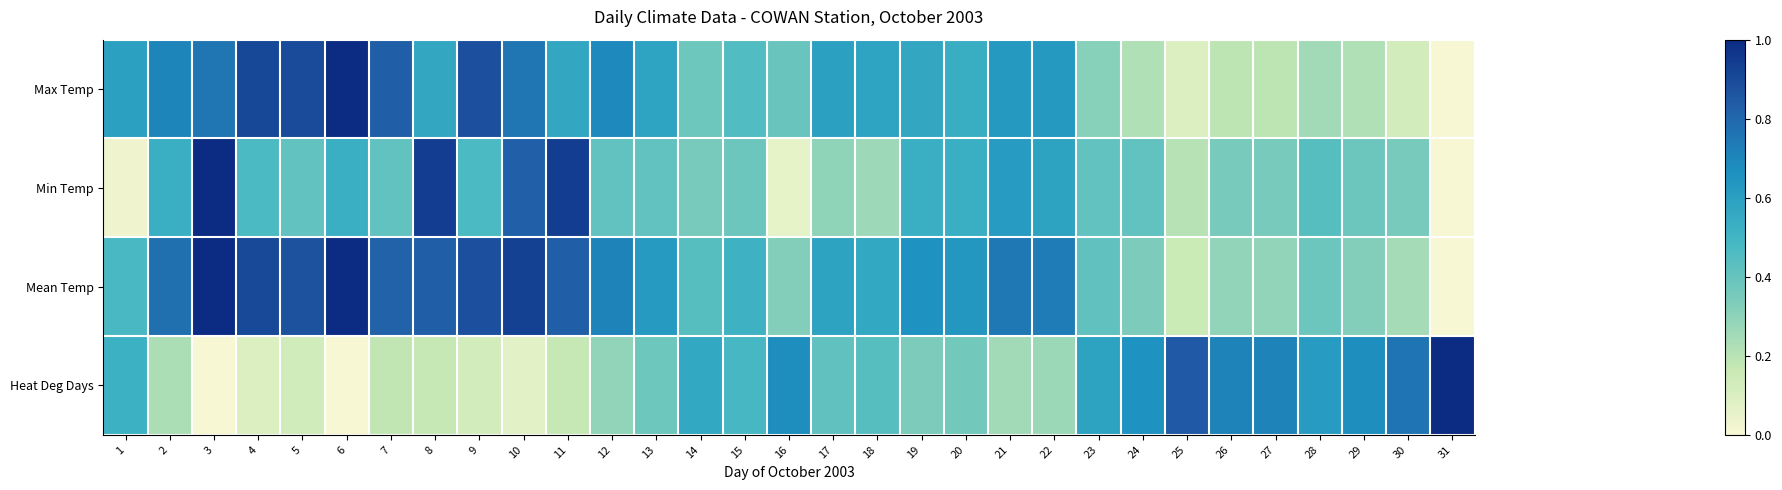

Reading right to left, list all the values displayed in this chart.

Max Temp: 31=0.0	30=0.1	29=0.2	28=0.2	27=0.2	26=0.2	25=0.1	24=0.2	23=0.3	22=0.6	21=0.6	20=0.5	19=0.6	18=0.6	17=0.6	16=0.4	15=0.5	14=0.4	13=0.6	12=0.7	11=0.6	10=0.8	9=0.9	8=0.6	7=0.8	6=1.0	5=0.9	4=0.9	3=0.8	2=0.7	1=0.6
Min Temp: 31=0.0	30=0.4	29=0.4	28=0.4	27=0.4	26=0.4	25=0.2	24=0.4	23=0.4	22=0.6	21=0.6	20=0.5	19=0.5	18=0.3	17=0.3	16=0.1	15=0.4	14=0.4	13=0.4	12=0.4	11=0.9	10=0.8	9=0.5	8=0.9	7=0.4	6=0.5	5=0.4	4=0.5	3=1.0	2=0.5	1=0.0
Mean Temp: 31=0.0	30=0.2	29=0.3	28=0.4	27=0.3	26=0.3	25=0.2	24=0.3	23=0.4	22=0.7	21=0.7	20=0.6	19=0.7	18=0.6	17=0.6	16=0.3	15=0.5	14=0.4	13=0.6	12=0.7	11=0.8	10=0.9	9=0.9	8=0.8	7=0.8	6=1.0	5=0.9	4=0.9	3=1.0	2=0.8	1=0.5
Heat Deg Days: 31=1.0	30=0.8	29=0.7	28=0.6	27=0.7	26=0.7	25=0.8	24=0.7	23=0.6	22=0.3	21=0.3	20=0.4	19=0.3	18=0.4	17=0.4	16=0.7	15=0.5	14=0.6	13=0.4	12=0.3	11=0.2	10=0.1	9=0.1	8=0.2	7=0.2	6=0.0	5=0.1	4=0.1	3=0.0	2=0.2	1=0.5